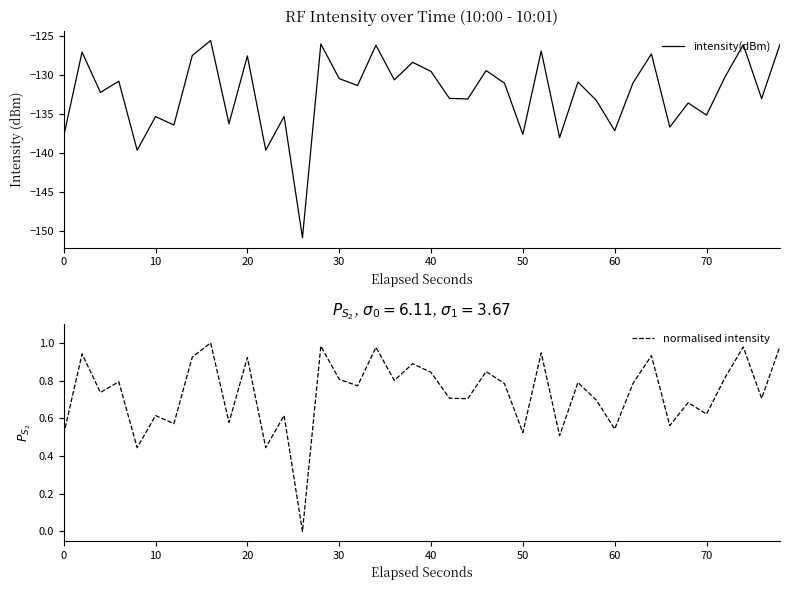

Reading right to left, extract all data points from this chart.

intensity(dBm): -126.0	-133.0	-126.1	-130.2	-135.1	-133.5	-136.6	-127.3	-131.0	-137.1	-133.2	-130.9	-138.0	-126.9	-137.6	-131.0	-129.4	-133.0	-133.0	-129.5	-128.3	-130.6	-126.2	-131.3	-130.4	-126.0	-150.8	-135.3	-139.6	-127.5	-136.2	-125.6	-127.5	-136.4	-135.3	-139.6	-130.8	-132.2	-127.0	-137.8
normalised intensity: 1.0	0.7	1.0	0.8	0.6	0.7	0.6	0.9	0.8	0.5	0.7	0.8	0.5	0.9	0.5	0.8	0.8	0.7	0.7	0.8	0.9	0.8	1.0	0.8	0.8	1.0	0.0	0.6	0.4	0.9	0.6	1.0	0.9	0.6	0.6	0.4	0.8	0.7	0.9	0.5